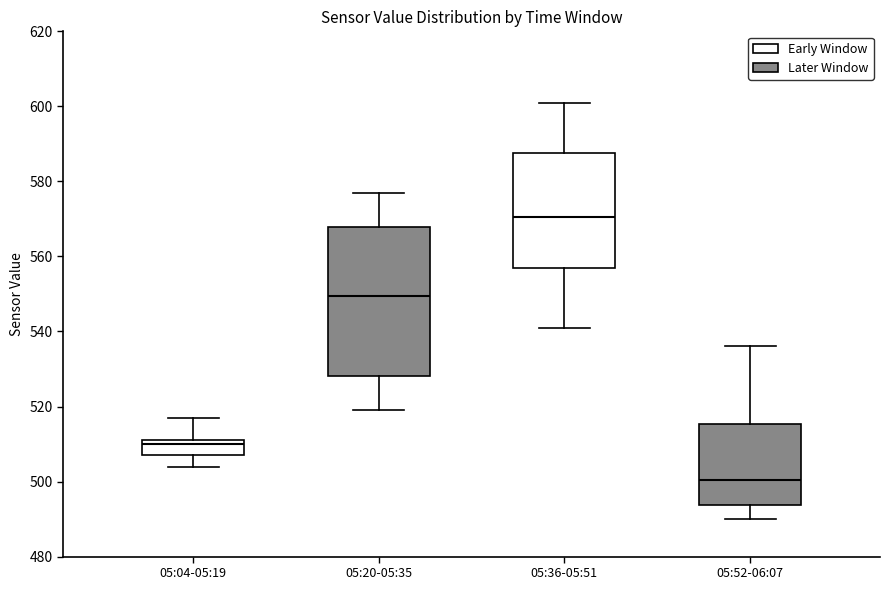

Where does the upper whisker of the box for 05:36-05:51 end on the y-axis? The values are not printed on the chart, so give them approximately, as read against the axis.

602